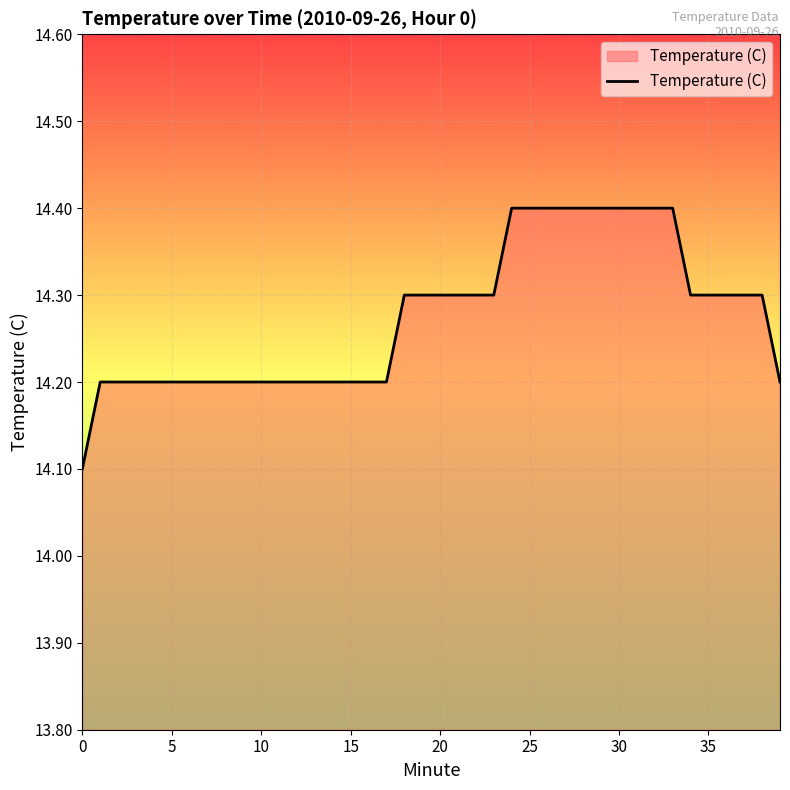

What is the maximum value shown in the chart?

14.4